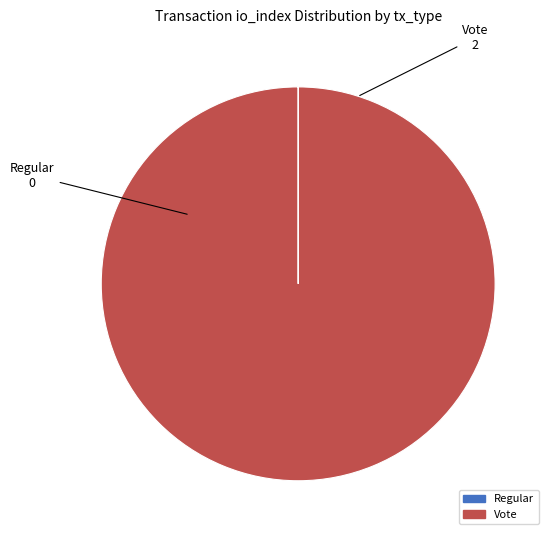

What is the largest slice in the pie chart?

Vote